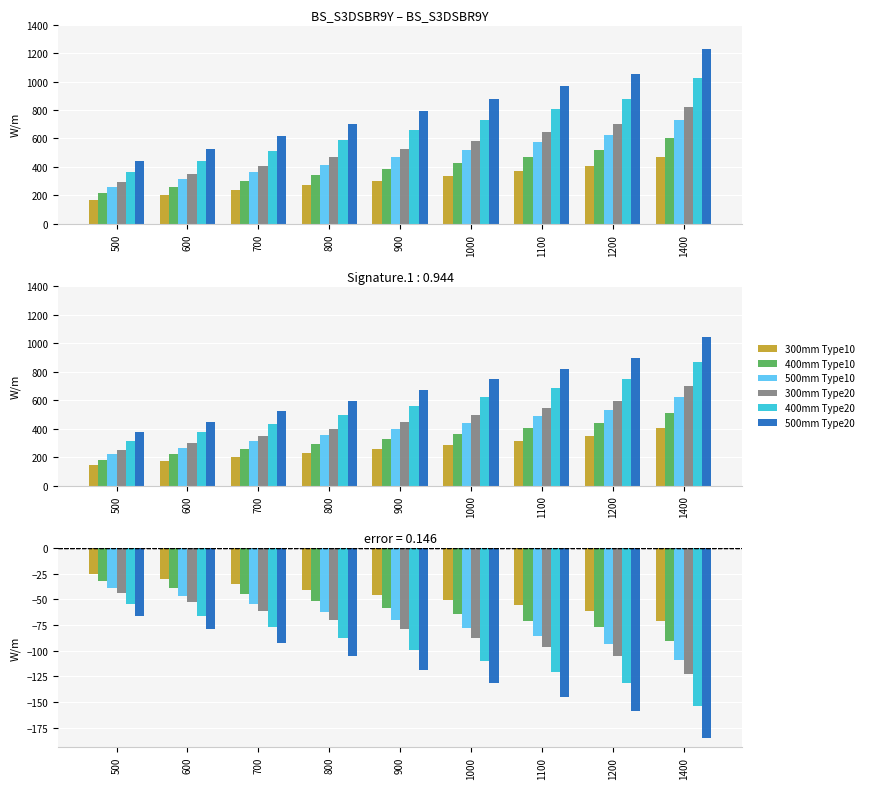

What is the minimum value for 400mm Type20?

-153.8